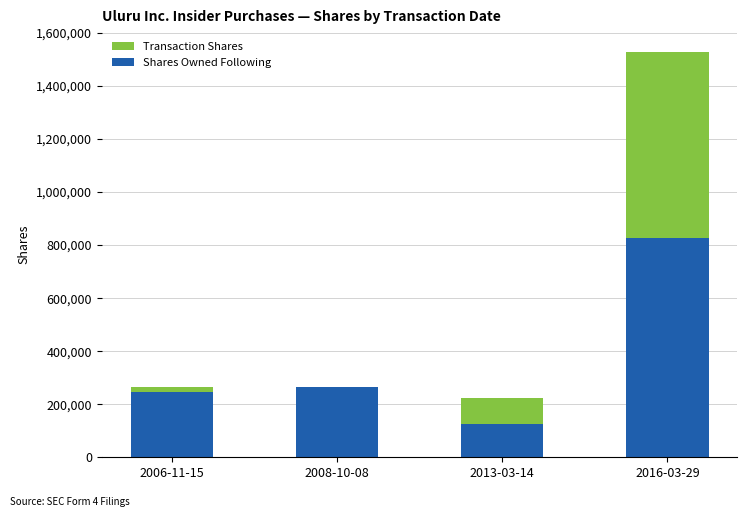

The Shares Owned Following series shows 191005 at 2013-03-14. True or false?

False